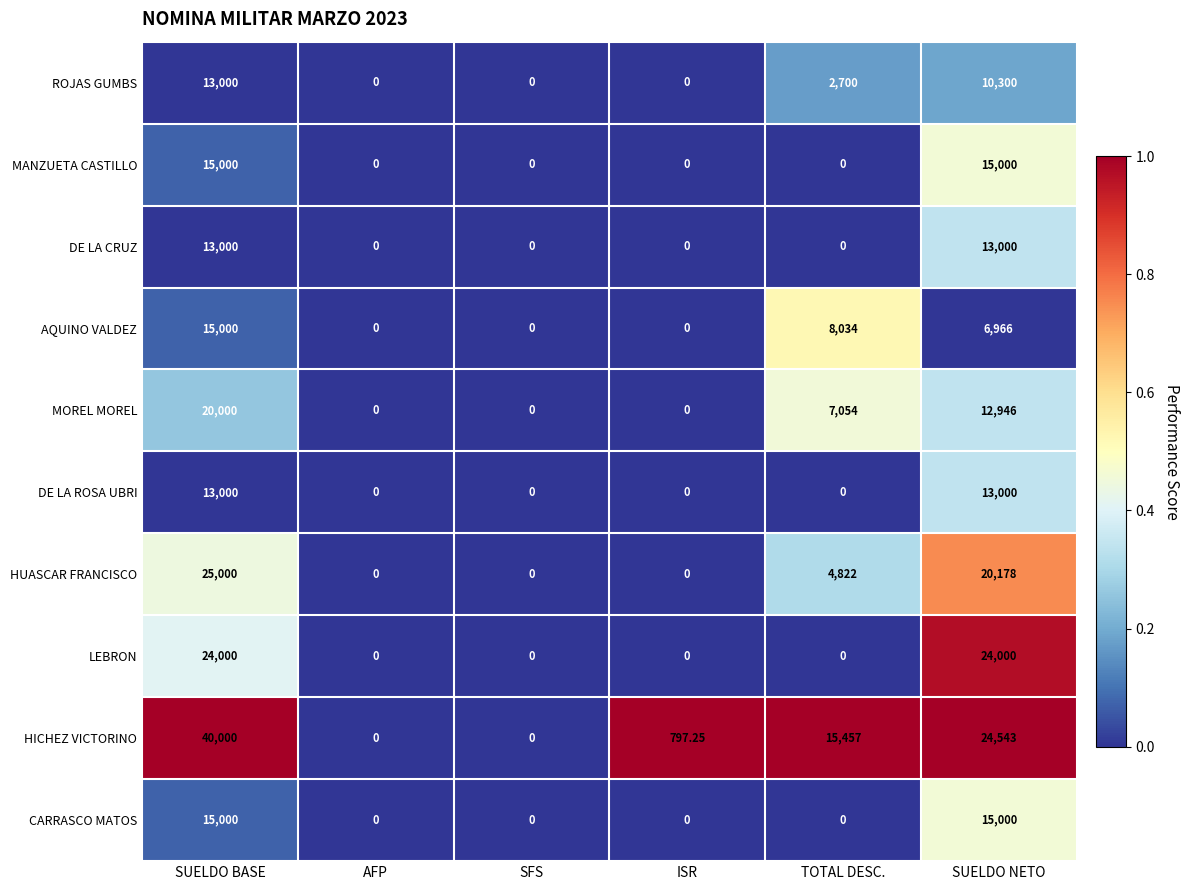

Where does the AQUINO VALDEZ series first go above 6966?

SUELDO BASE